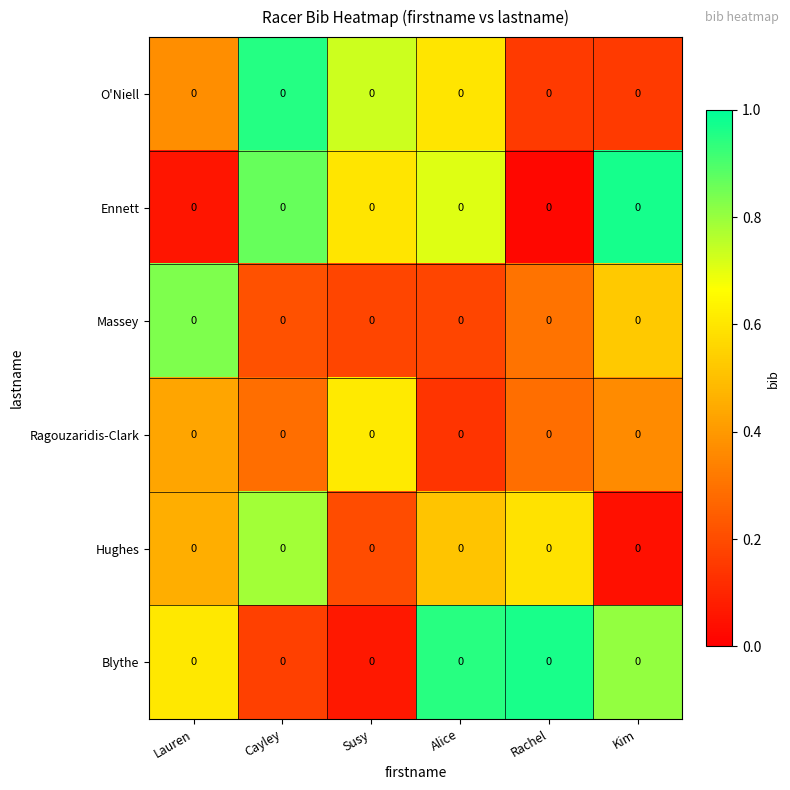

What is the approximate value of Massey at Alice?

0.2